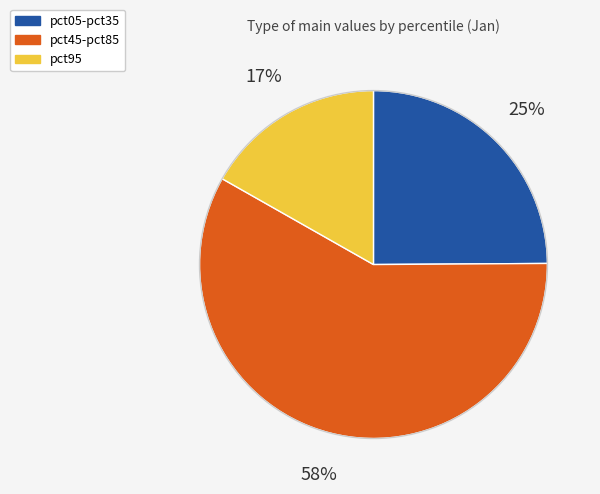

Is there any slice that represents more than half of the pie?

Yes